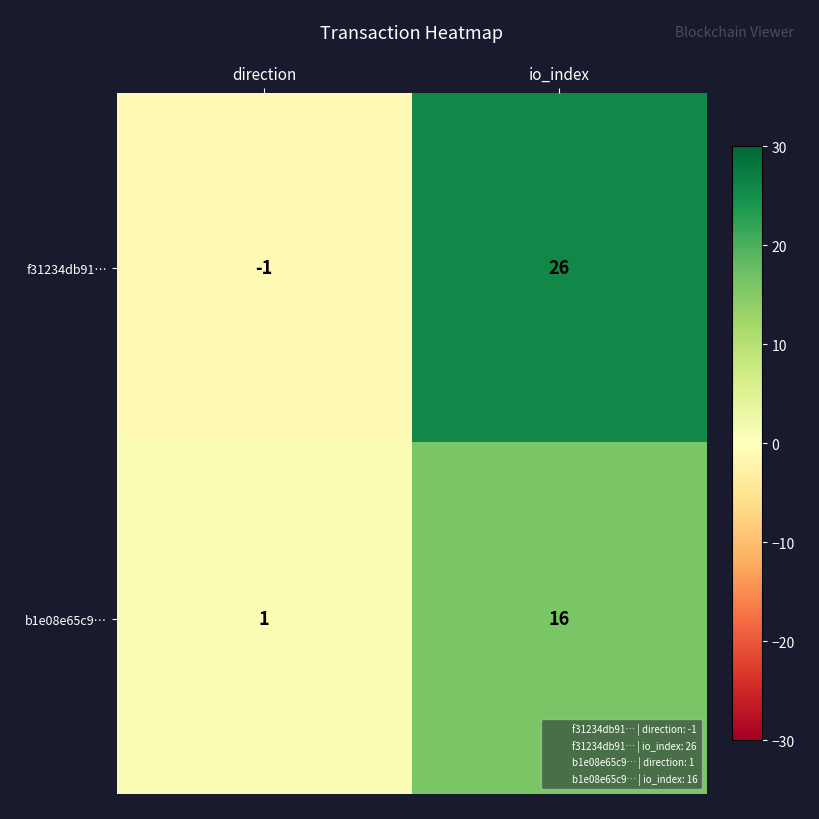

What is the spread (max minus min) of values at io_index?

10